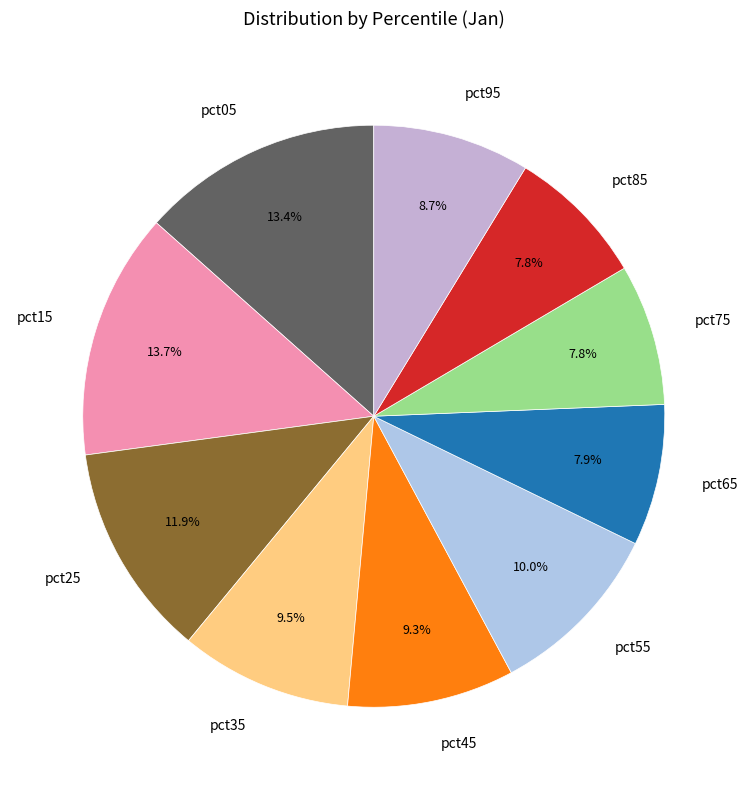

True or false: pct45 accounts for 16% of the total.

False